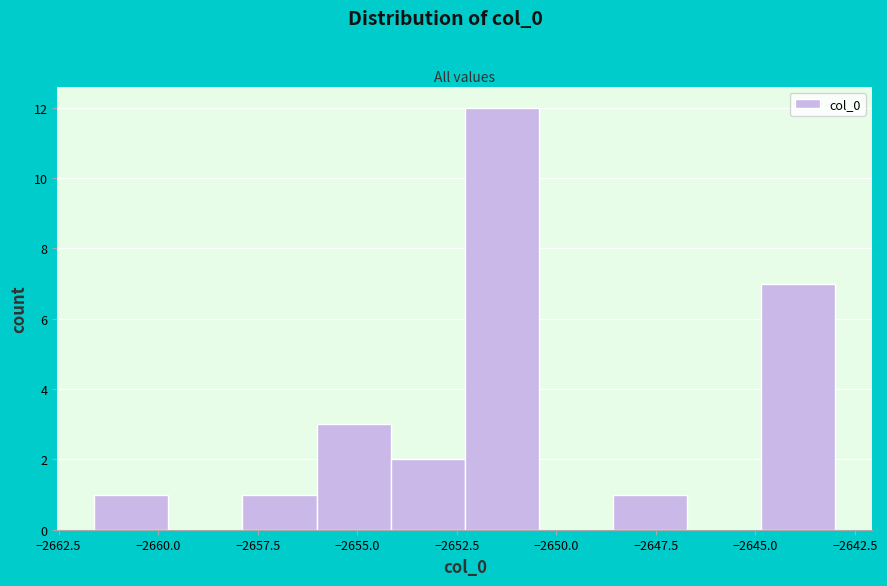

Around what value on the x-axis is the tallest bar? Give the approximate position of its centre, as read against the axis.

-2651.5